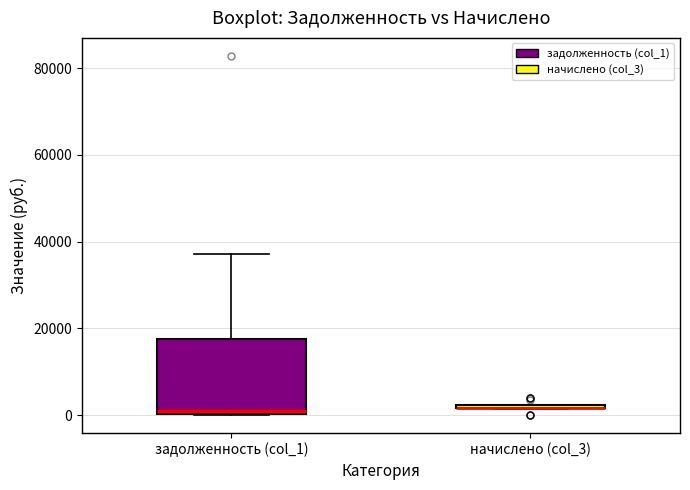

Reading left to right, transcribe this box plot: for each box, give where its median line is, the range the box spans, and where its two whiskers end, as read against the y-axis. The values are not printed on the chart, so give them approximately, as read against the axis.

задолженность (col_1): median 0, box 0 to 18000, whiskers 0 to 38000
начислено (col_3): box collapsed to a line at 2000, whiskers 2000 to 2000